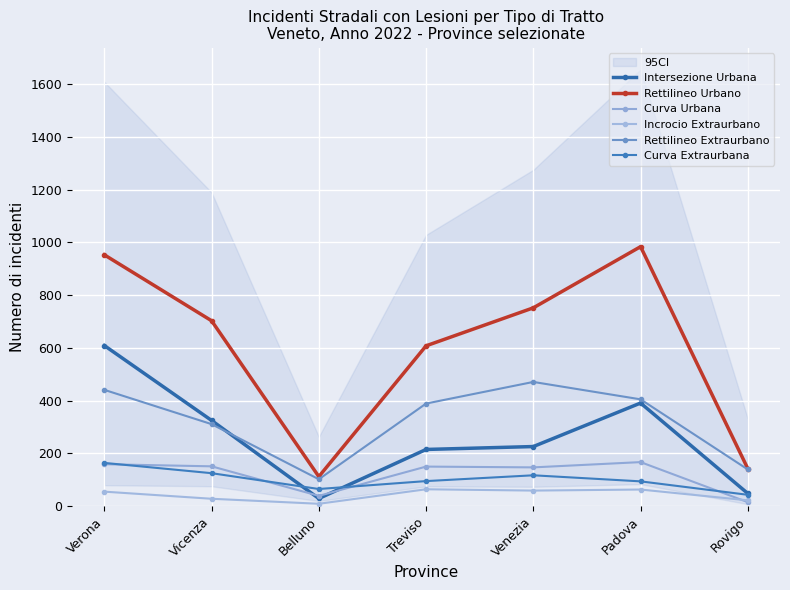

Reading left to right, extract all data points from this chart.

Intersezione Urbana: Verona=609	Vicenza=325	Belluno=29	Treviso=215	Venezia=226	Padova=391	Rovigo=48
Rettilineo Urbano: Verona=953	Vicenza=703	Belluno=112	Treviso=608	Venezia=752	Padova=984	Rovigo=142
Curva Urbana: Verona=159	Vicenza=151	Belluno=39	Treviso=150	Venezia=147	Padova=167	Rovigo=15
Incrocio Extraurbano: Verona=55	Vicenza=28	Belluno=9	Treviso=64	Venezia=59	Padova=63	Rovigo=22
Rettilineo Extraurbano: Verona=441	Vicenza=311	Belluno=102	Treviso=389	Venezia=471	Padova=405	Rovigo=139
Curva Extraurbana: Verona=164	Vicenza=125	Belluno=65	Treviso=95	Venezia=117	Padova=94	Rovigo=43